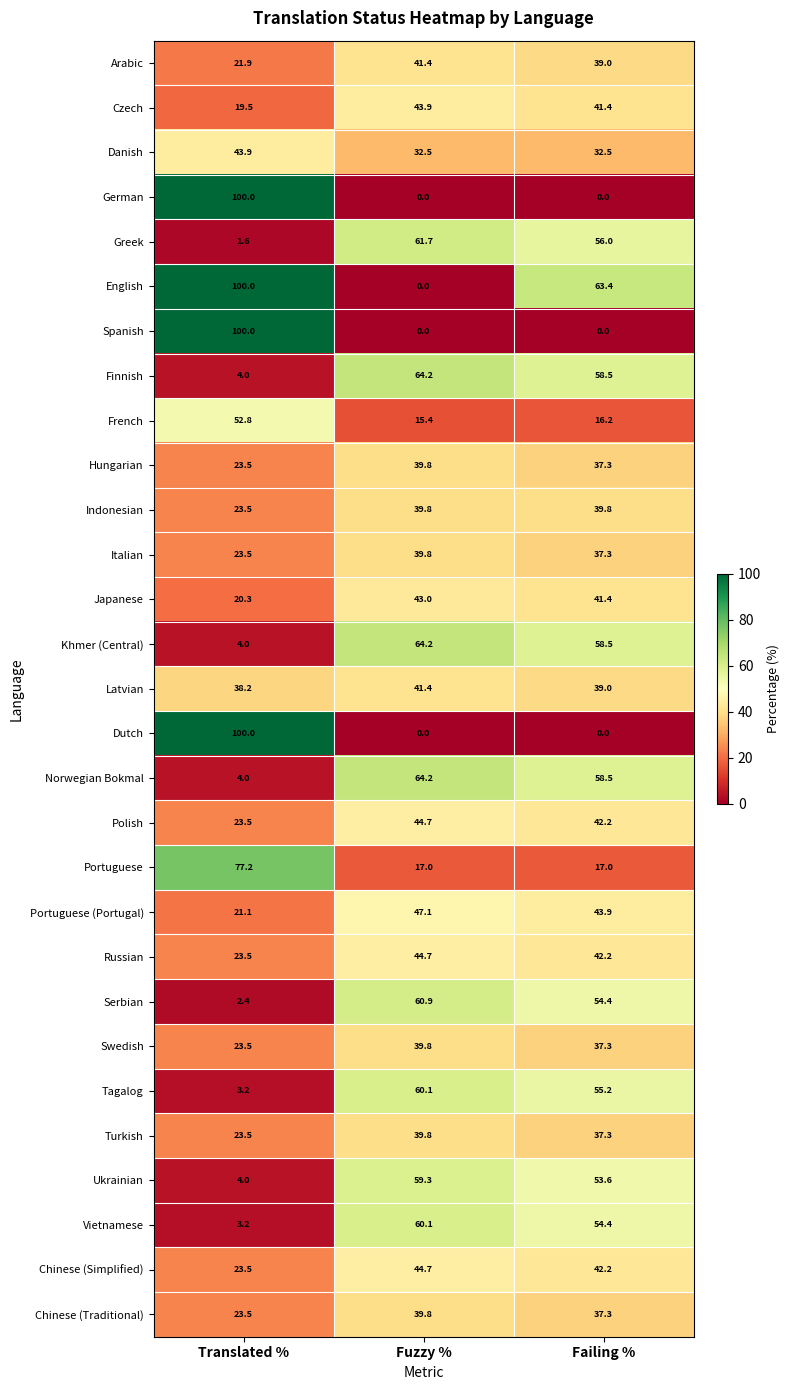

True or false: Dutch has a value of 100.0 at Translated %.

True